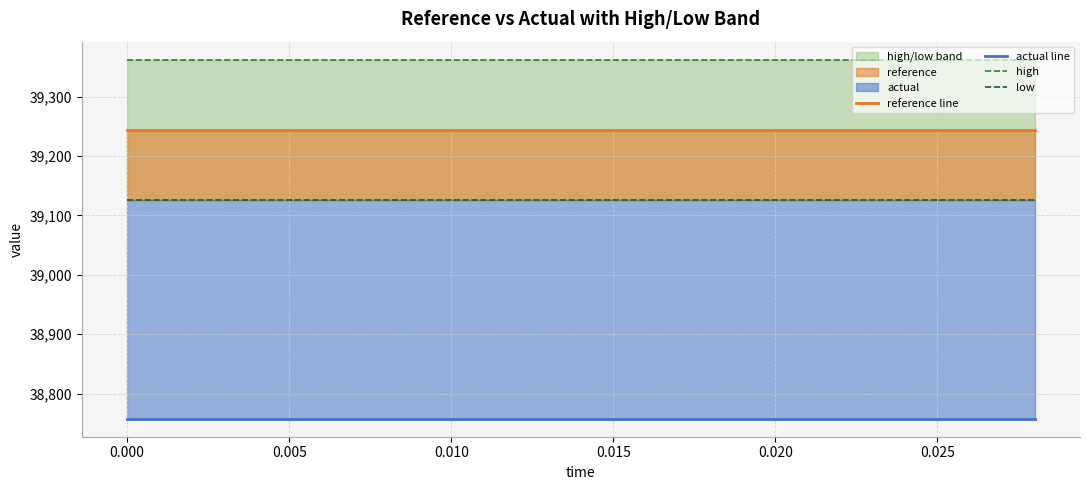

True or false: low and actual line cross at least once.

False